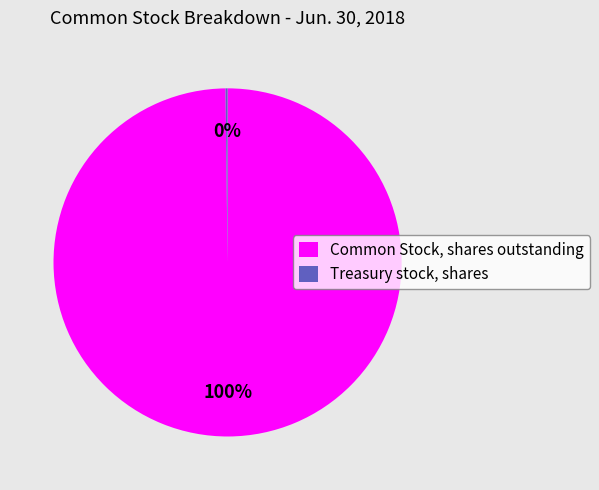

The Common Stock, shares outstanding slice represents 100% of the pie. True or false?

True